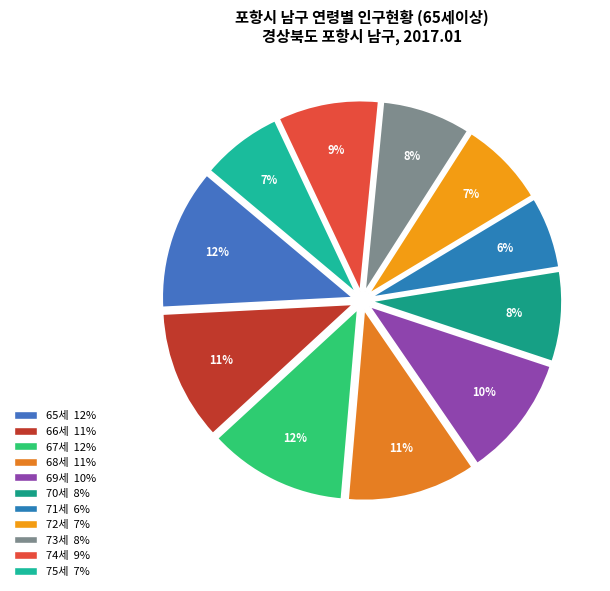

Combined, do 69세 and 70세 account for over 50%?

No